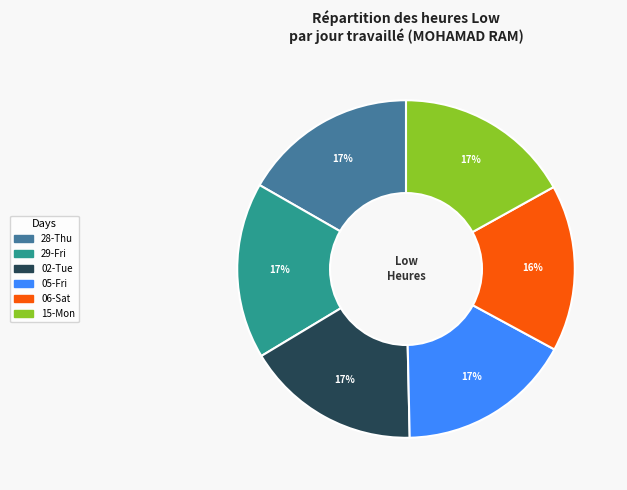

To the nearest percent, what is the average slice percentage?

17%